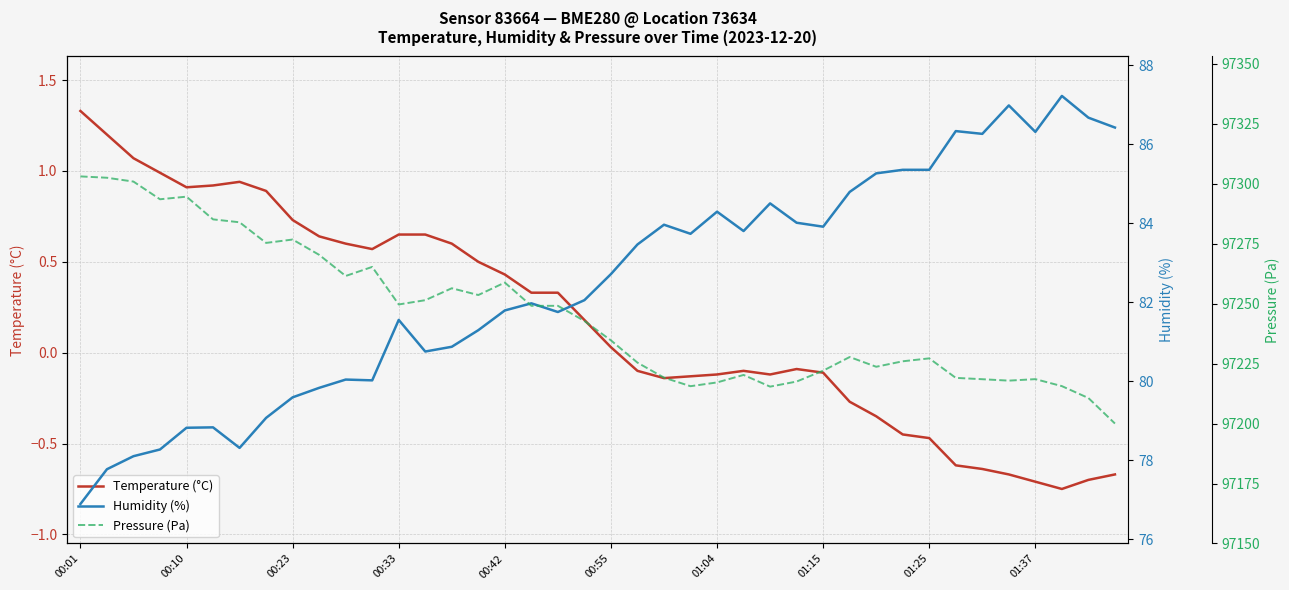

At which label does Humidity (%) first exceed 82?

19